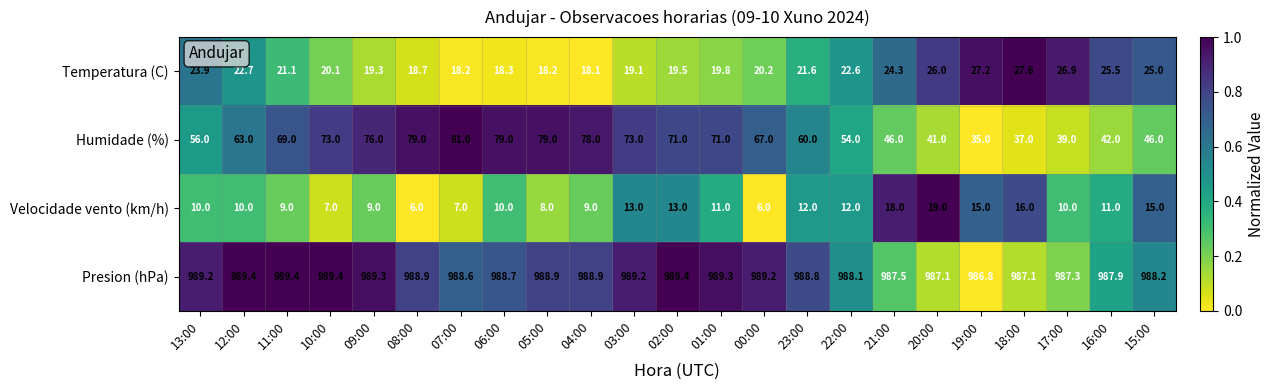

What value does the Velocidade vento (km/h) series have at 10:00?

7.0